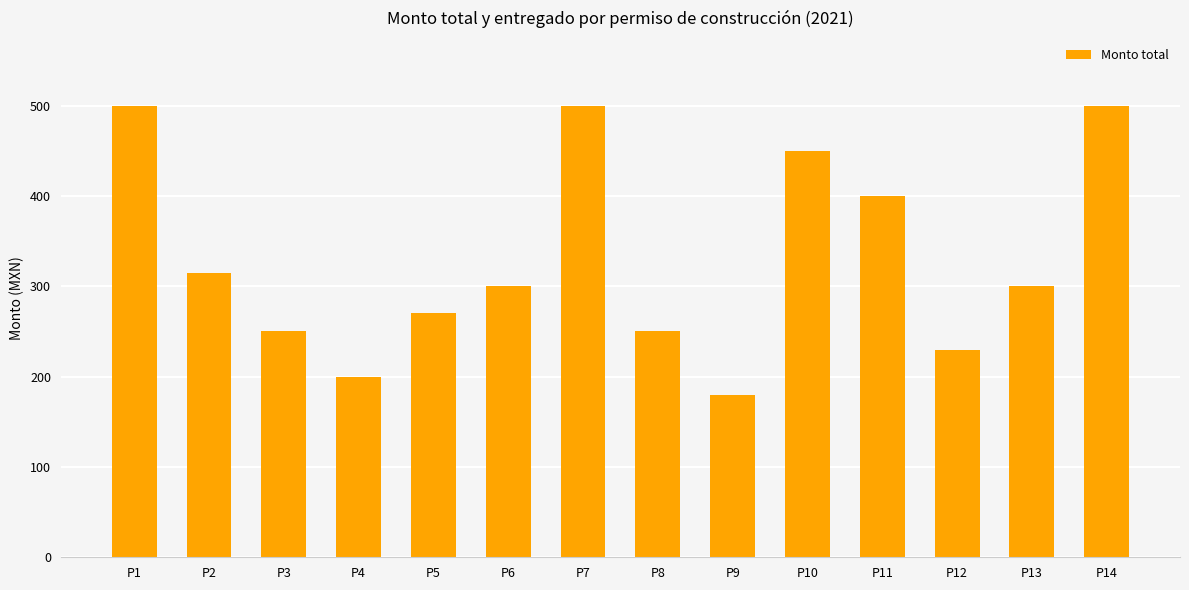

What is the value of the 8th bar from the left?

250